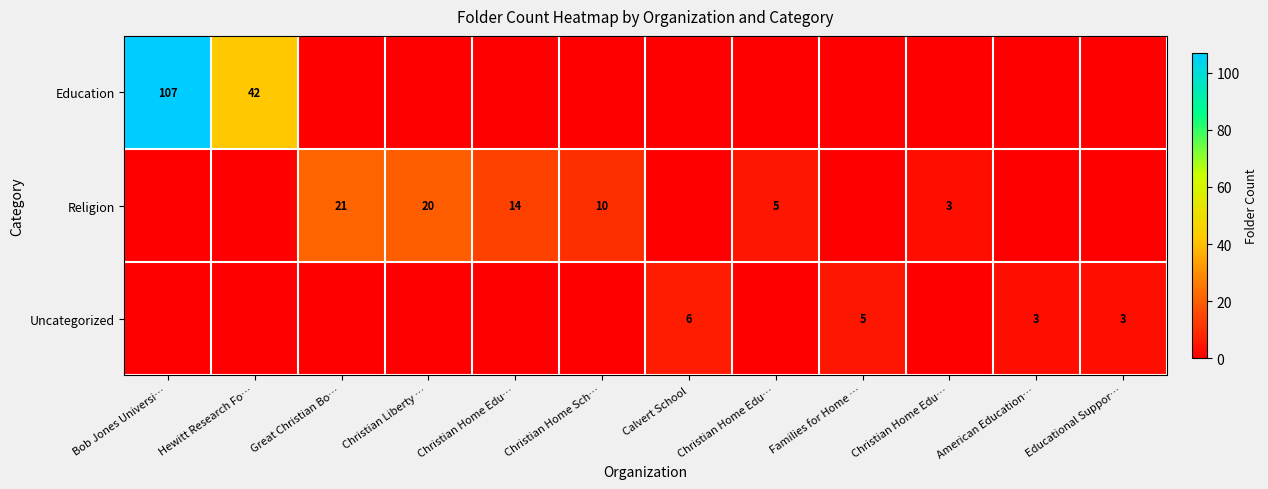

Count the Religion values in the range 0 to 14.

10